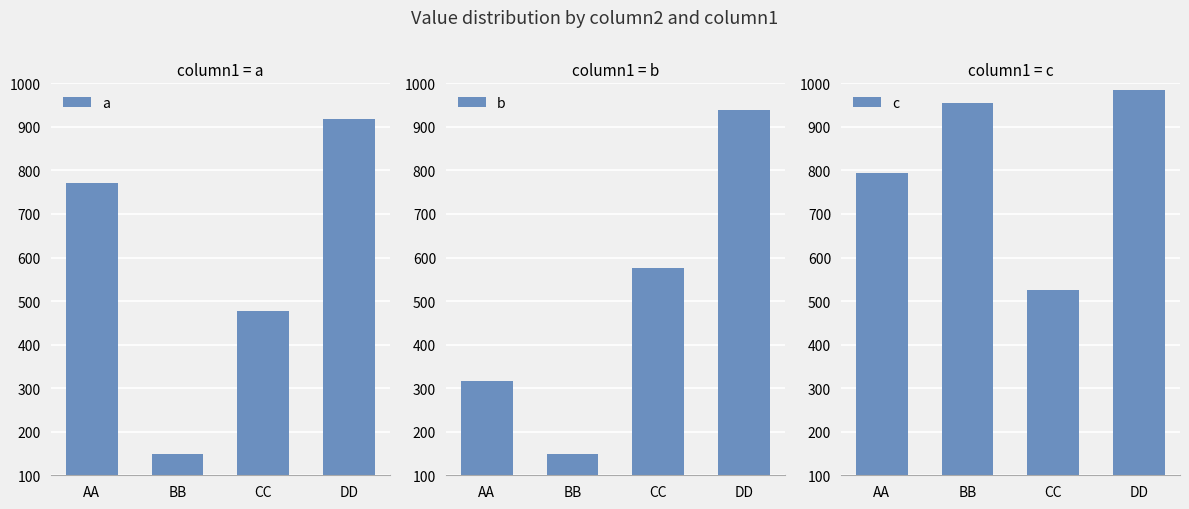

Which series has the largest total across all categories?

c